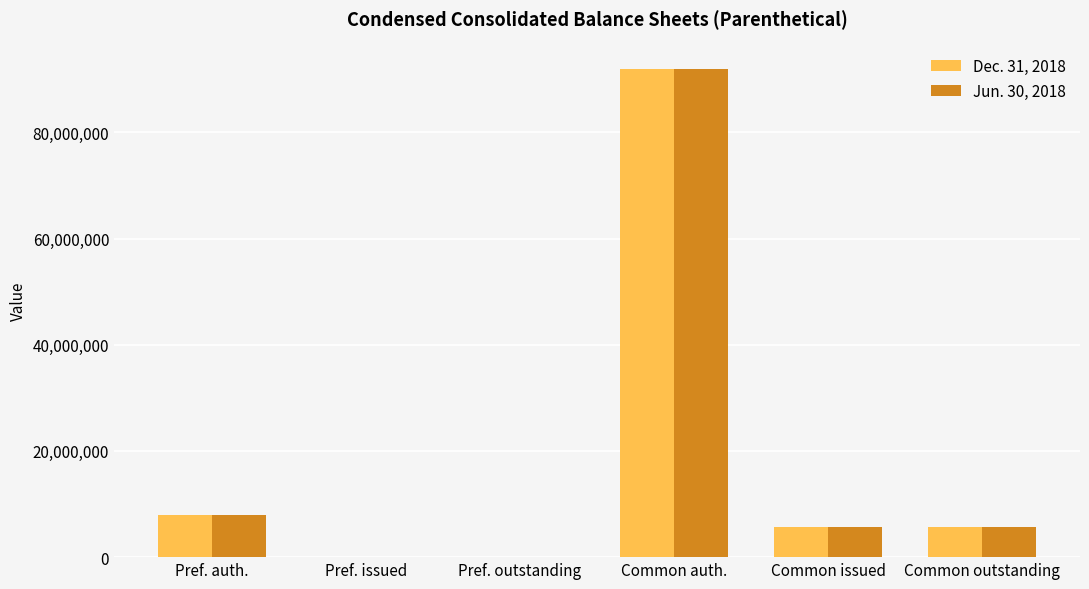

Count the number of categories in the chart.

6